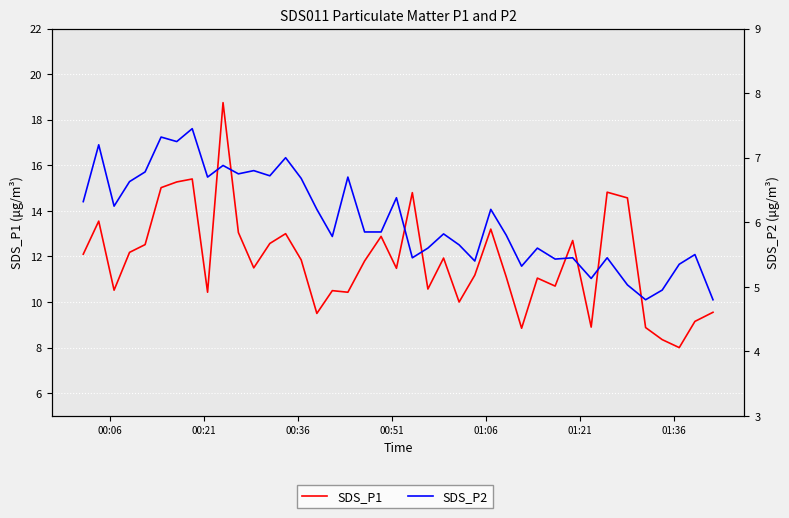

What is the minimum value shown in the chart?

4.8